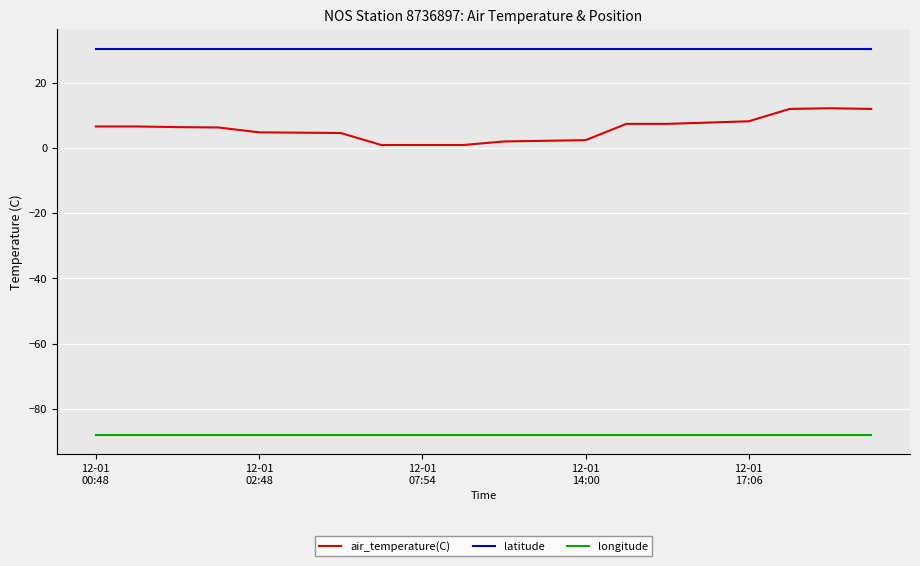

True or false: air_temperature(C) and latitude cross at least once.

False